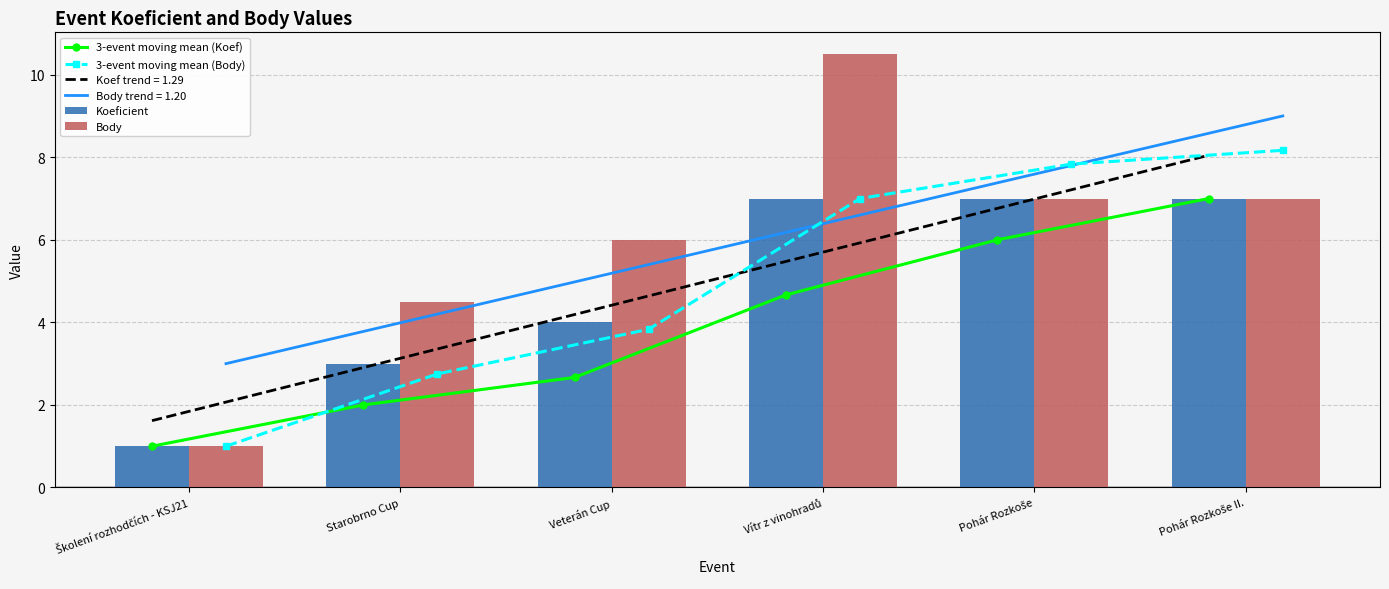

What is the greatest value displayed?

10.5